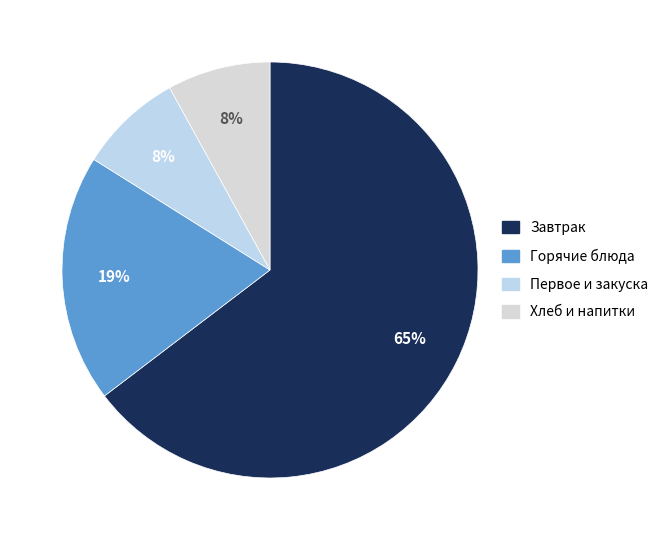

Does any single category account for the majority?

Yes